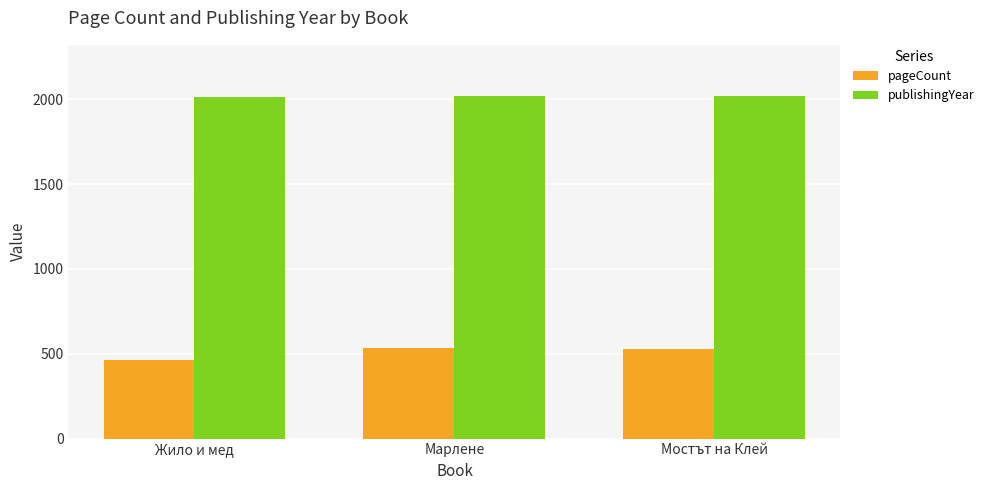

Rank the series by their average value, from lowest to highest.

pageCount, publishingYear